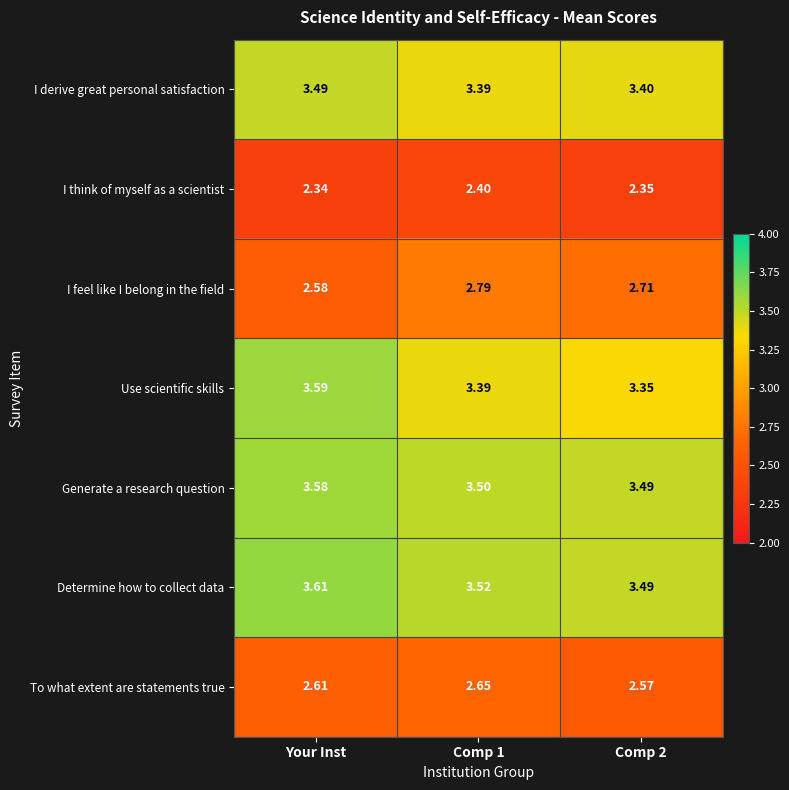

At which category is the sum across all series the highest?

Your Inst